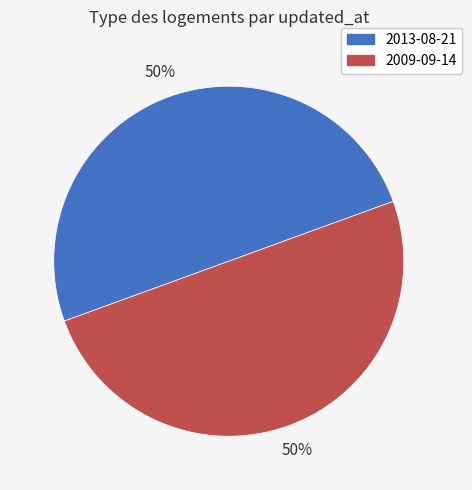

Combined, do 2009-09-14 and 2013-08-21 account for over 50%?

Yes